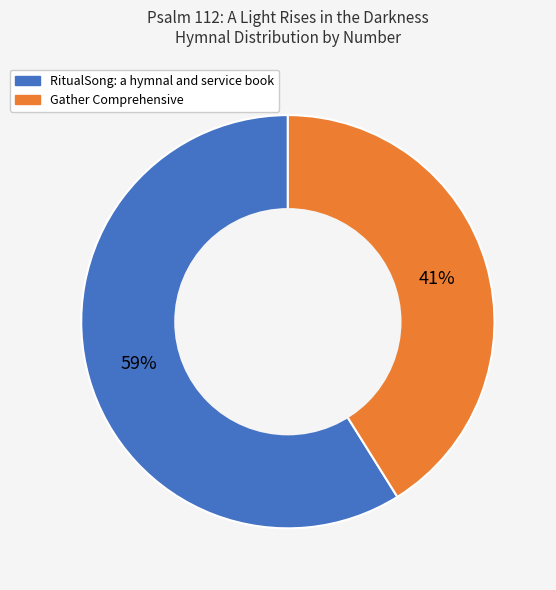

Combined, do Gather Comprehensive and RitualSong: a hymnal and service book account for over 50%?

Yes